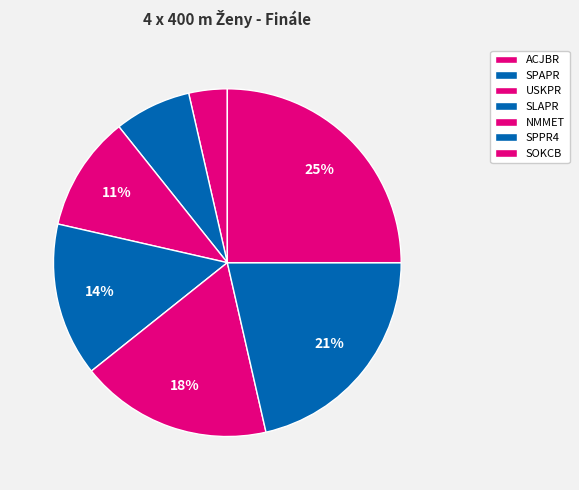

Count the number of slices in the pie.

7